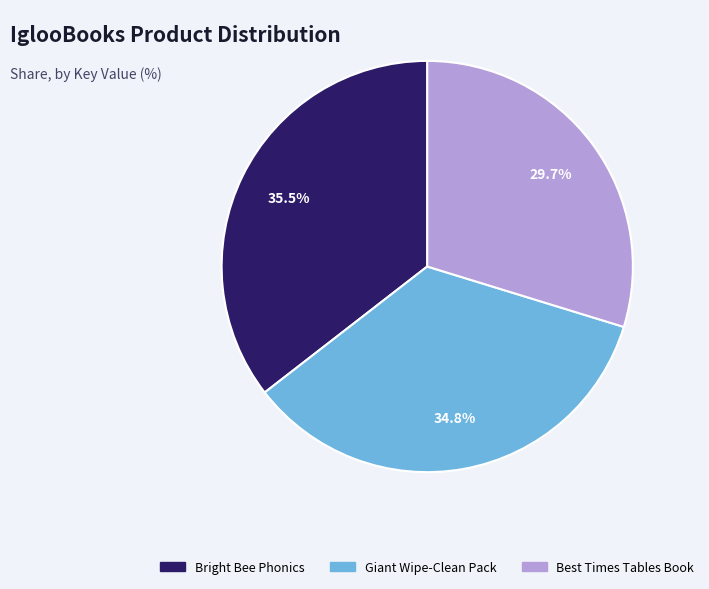

Does any single category account for the majority?

No